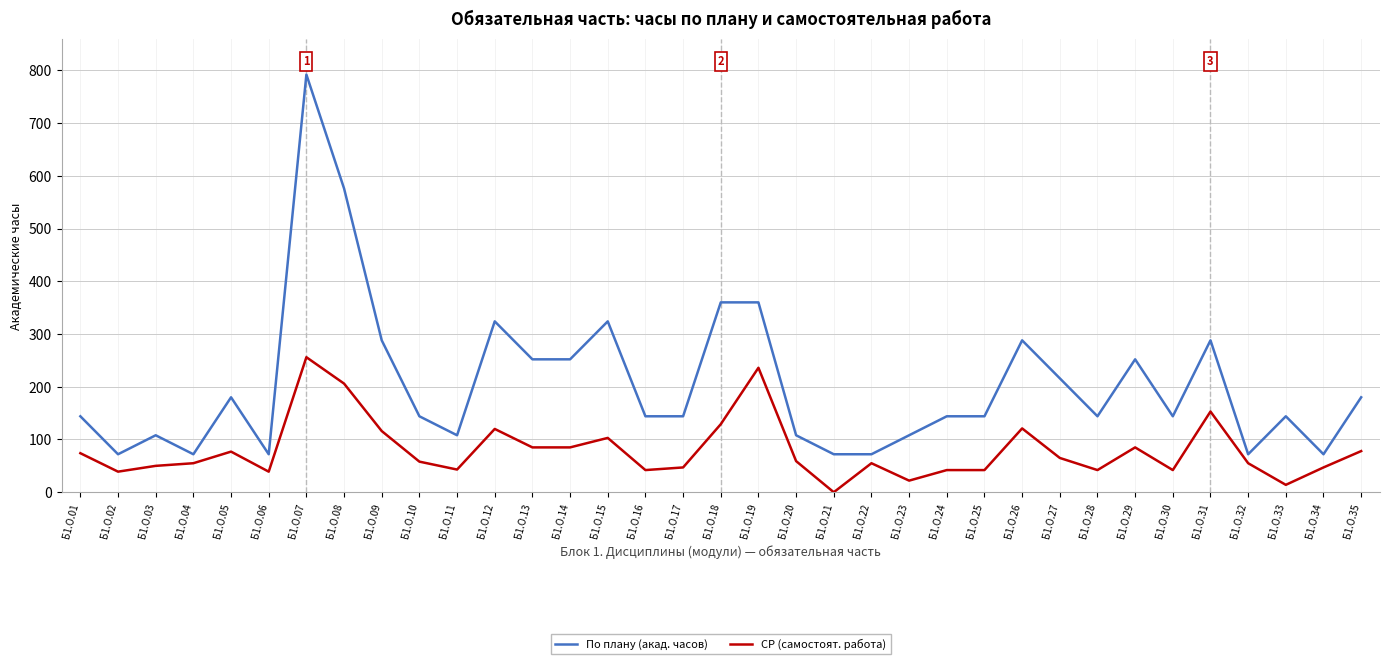

True or false: СР (самостоят. работа) and По плану (акад. часов) cross at least once.

False